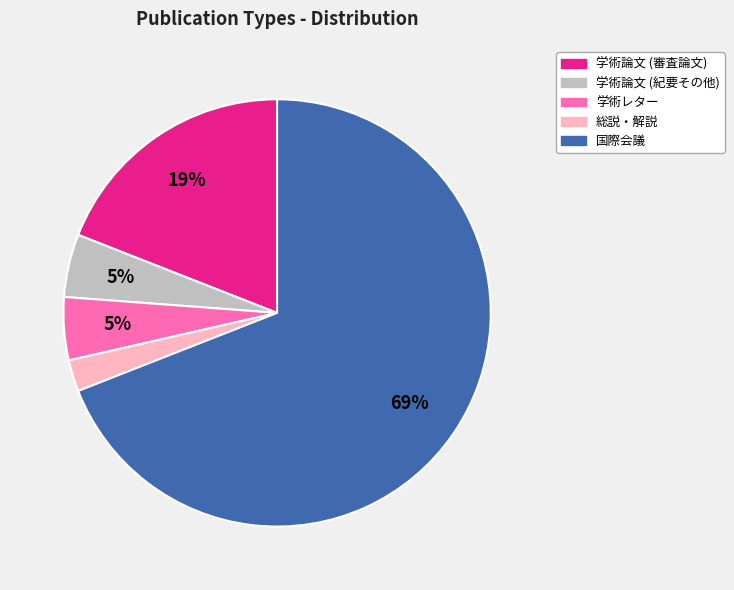

How many segments does this pie chart have?

5